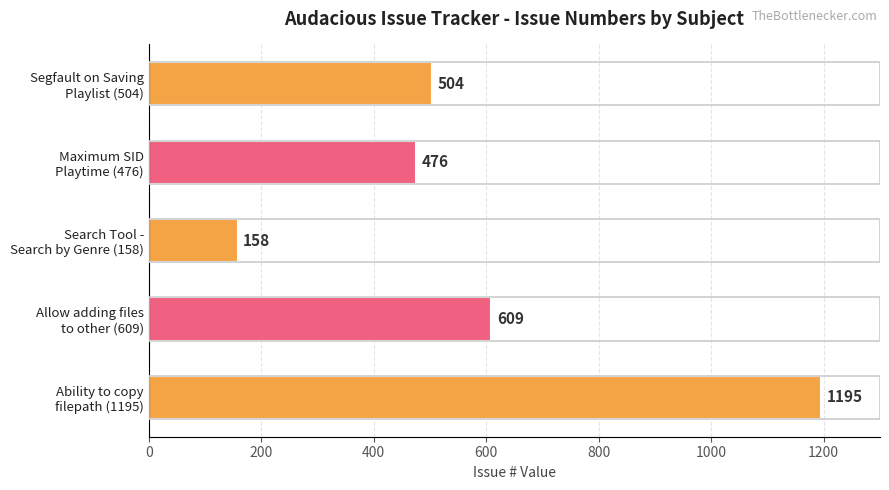

Does the chart contain any negative values?

No